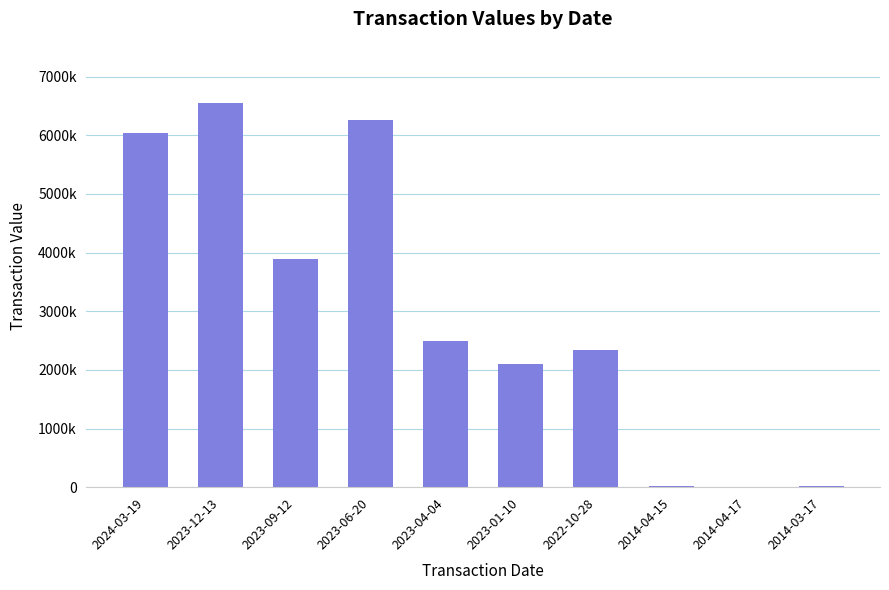

What is the difference between the values at 2023-06-20 and 2023-09-12?

2368285